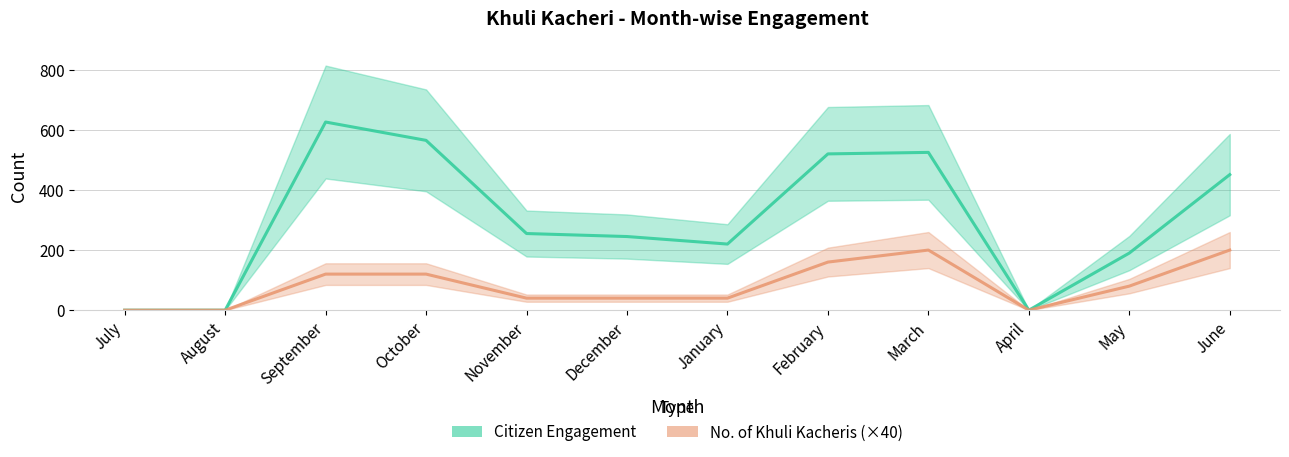

What is the difference between the maximum and minimum values in the Citizen Engagement series?

626